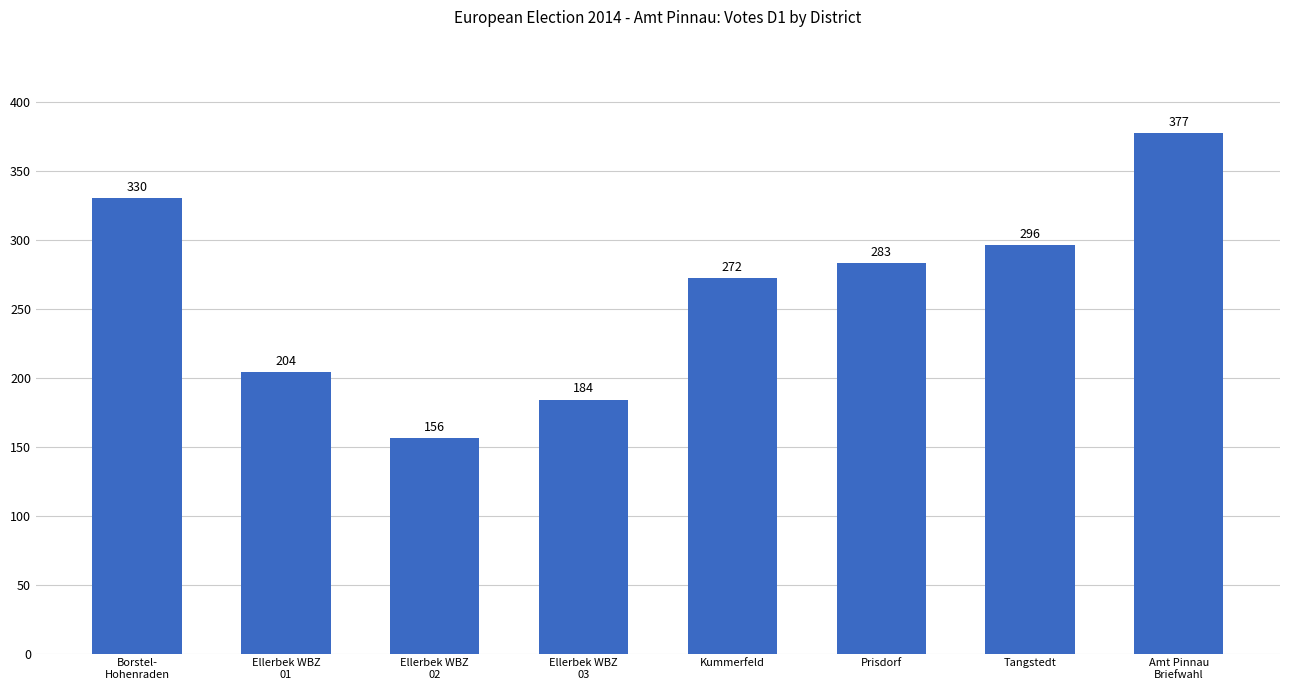

Rank the categories by value from lowest to highest.

Ellerbek WBZ
02, Ellerbek WBZ
03, Ellerbek WBZ
01, Kummerfeld, Prisdorf, Tangstedt, Borstel-
Hohenraden, Amt Pinnau
Briefwahl